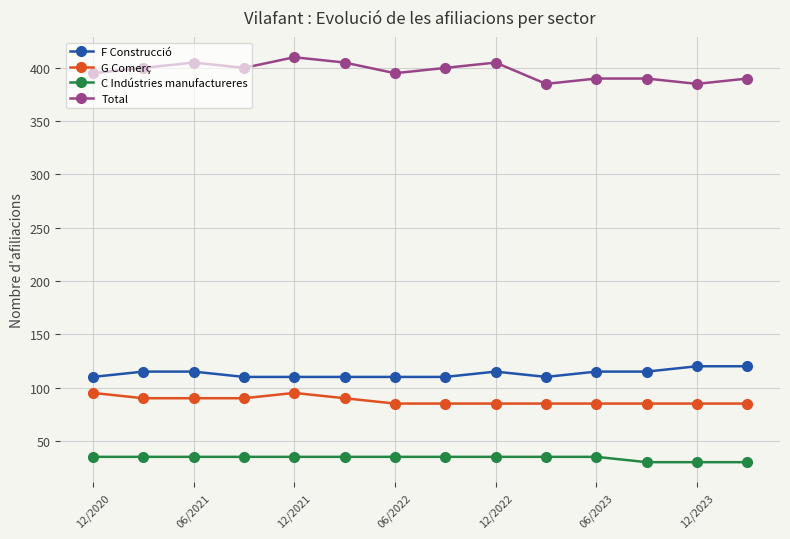

True or false: Total and C Indústries manufactureres intersect in this chart.

False